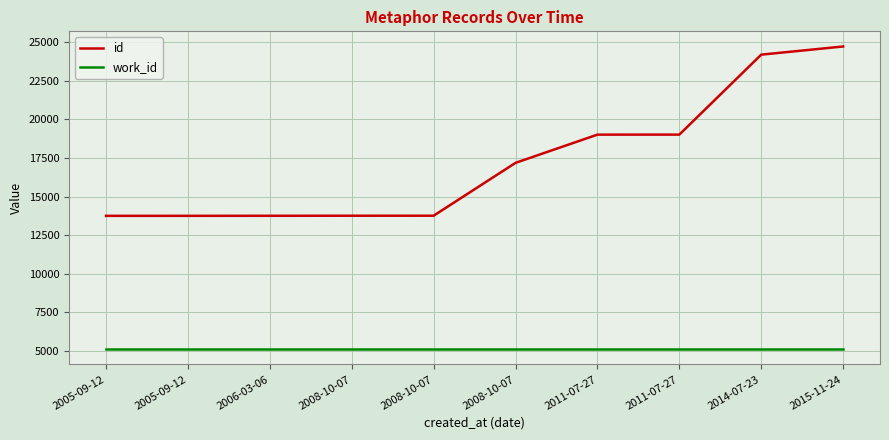

Between 2011-07-27 and 2014-07-23, which series saw the biggest shift?

id